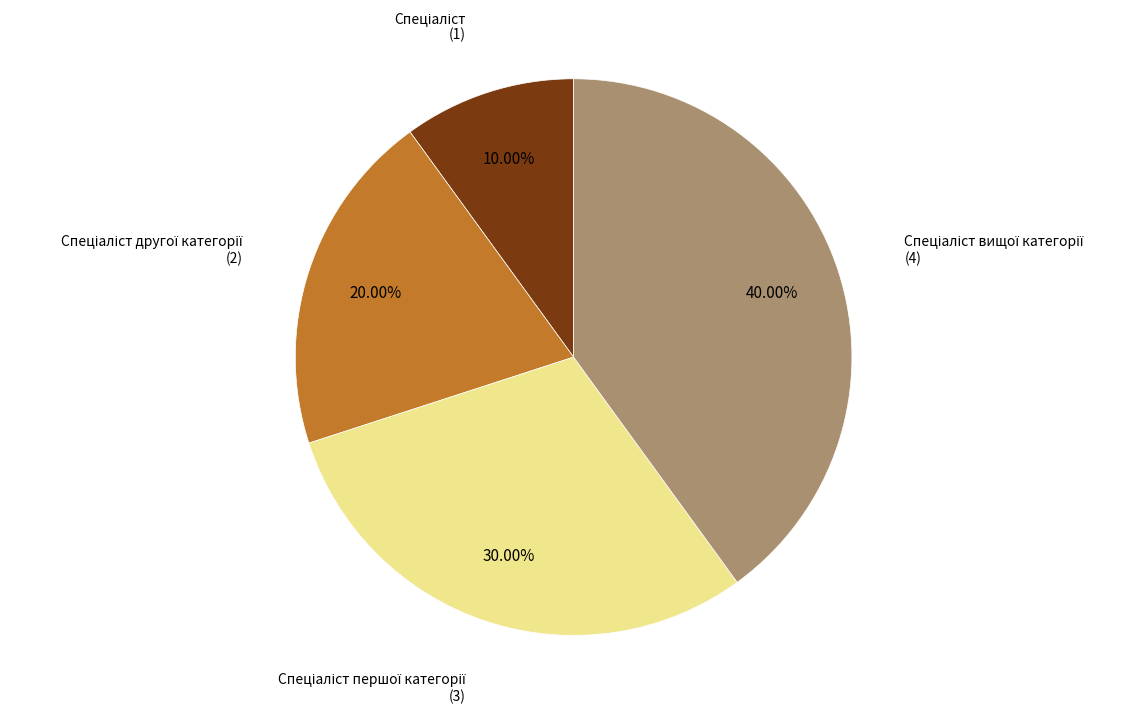

Does any single category account for the majority?

No